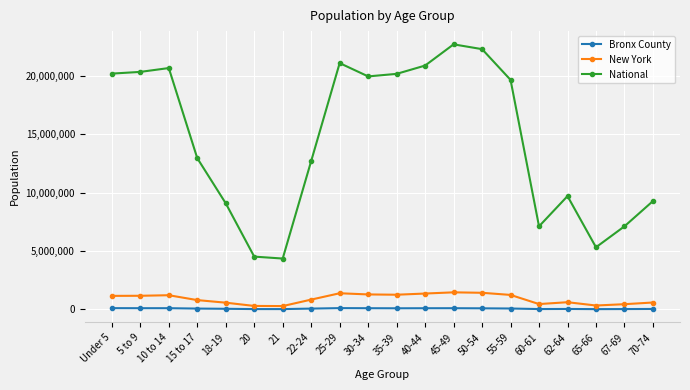

Which series has the largest range (max minus min)?

National